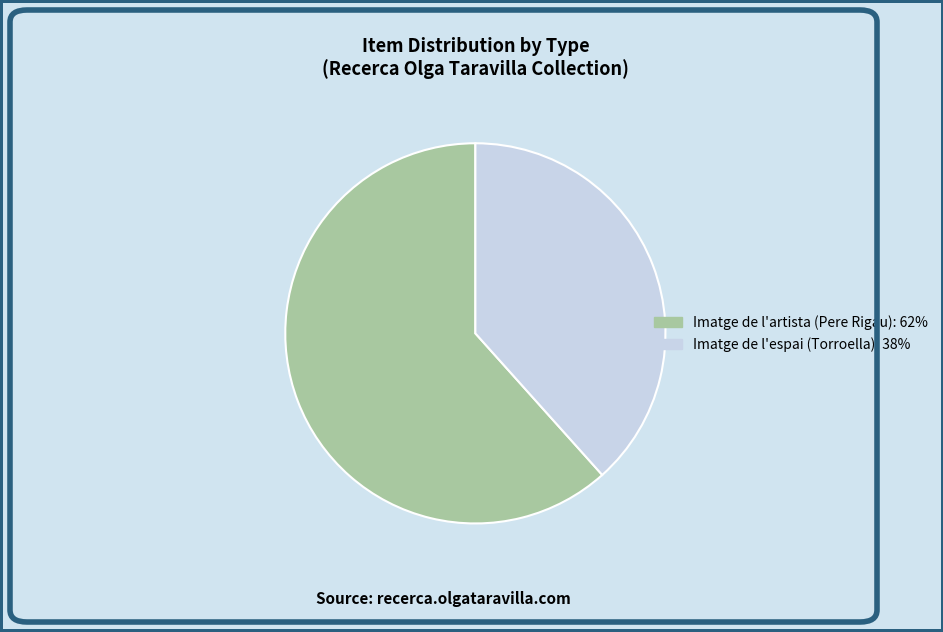

Which slice represents more than half of the pie?

Imatge de l'artista (Pere Rigau)